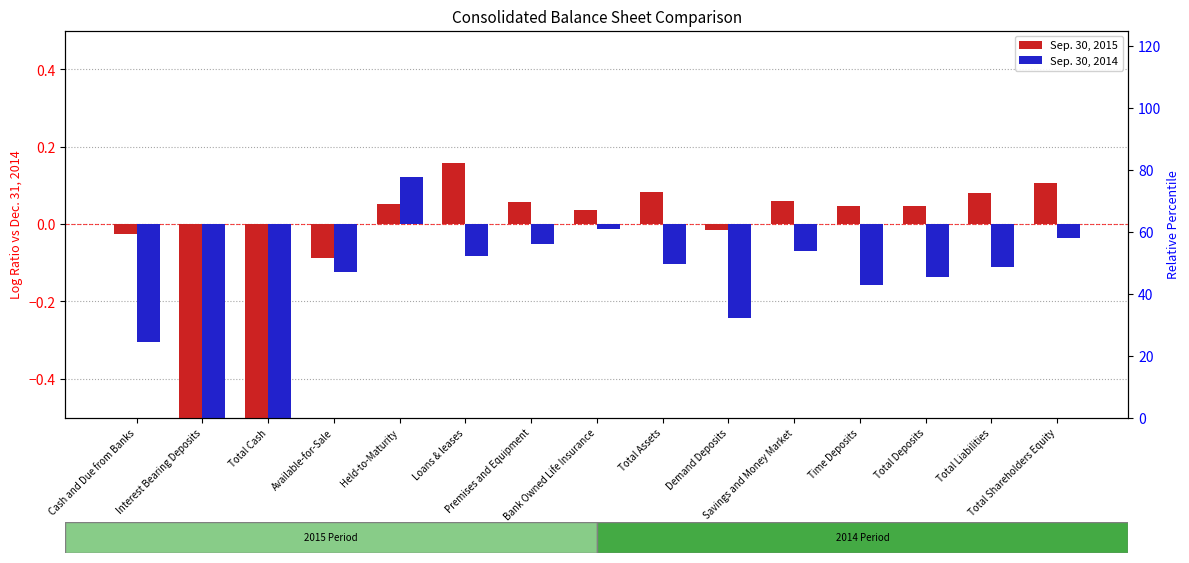

At which label does Sep. 30, 2014 first exceed 0?

Held-to-Maturity